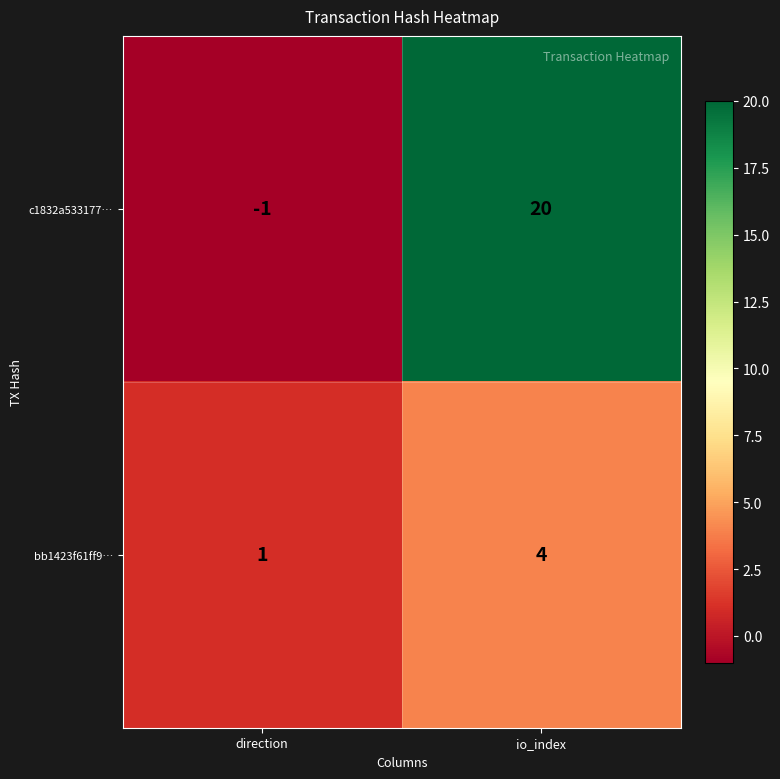

At which label is c1832a533177… closest to 9?

direction